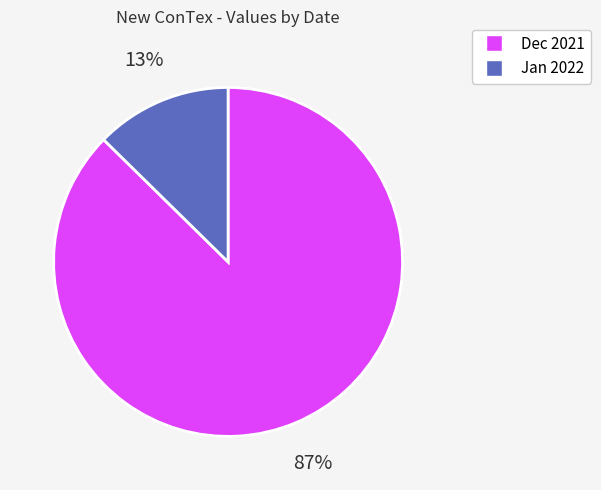

To the nearest percent, what is the average slice percentage?

50%